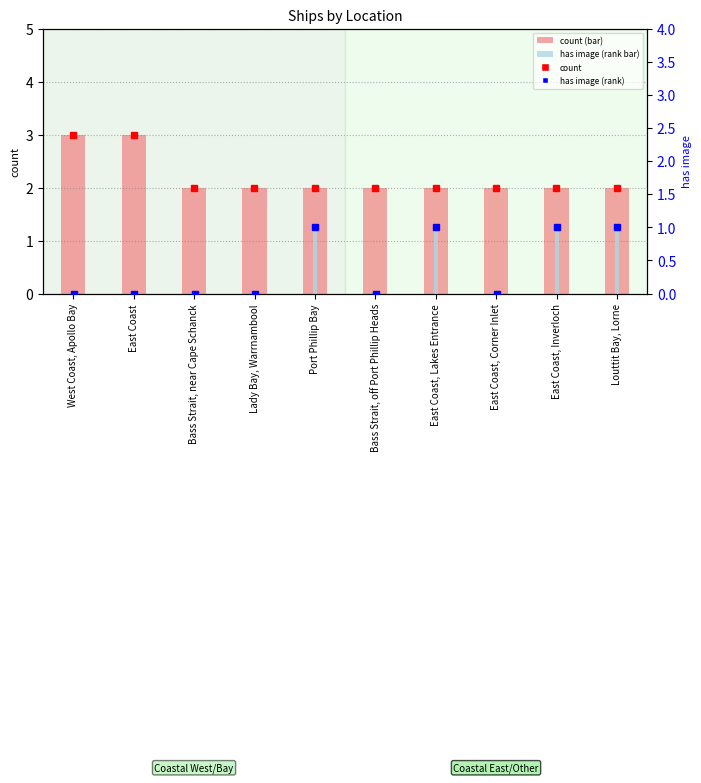

How many data points in has image (rank) are above 0?

4